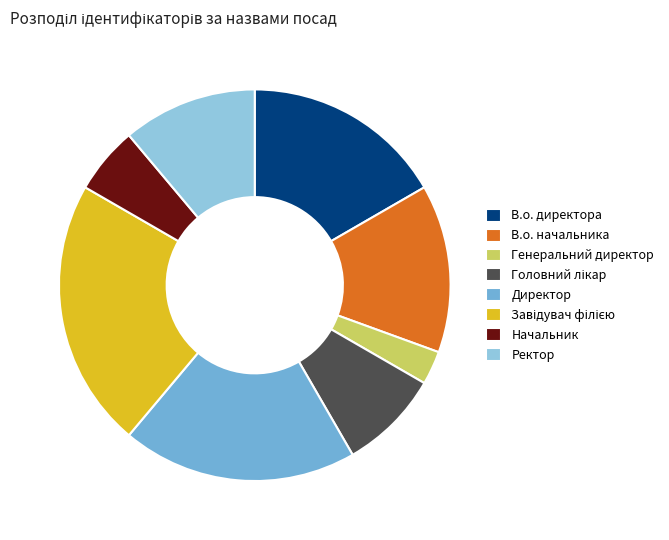

Is it true that В.о. начальника is 3% of the pie?

False